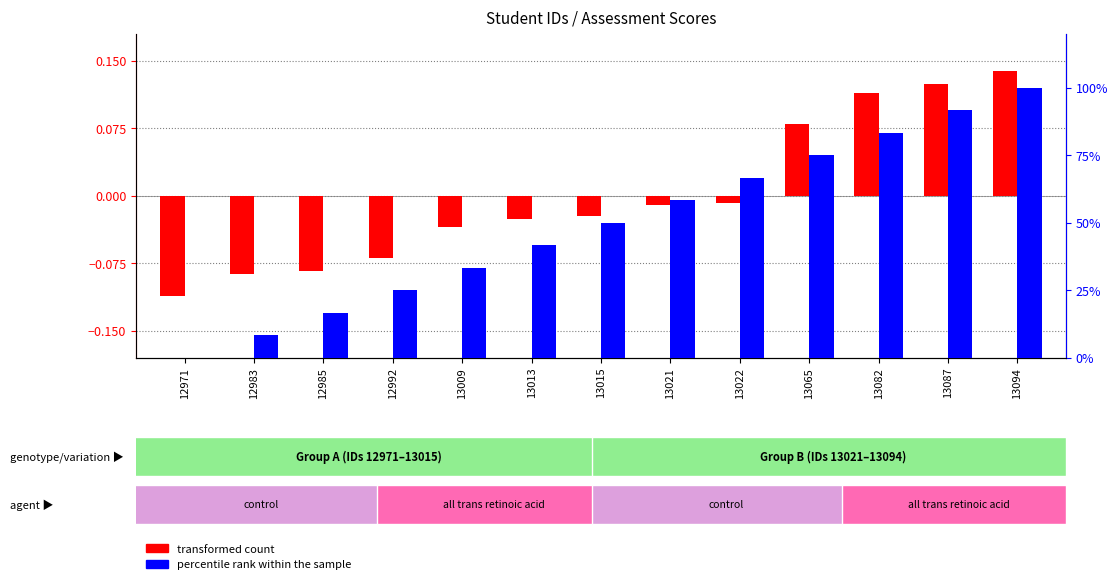

How many values in the transformed count series are below 0?

9